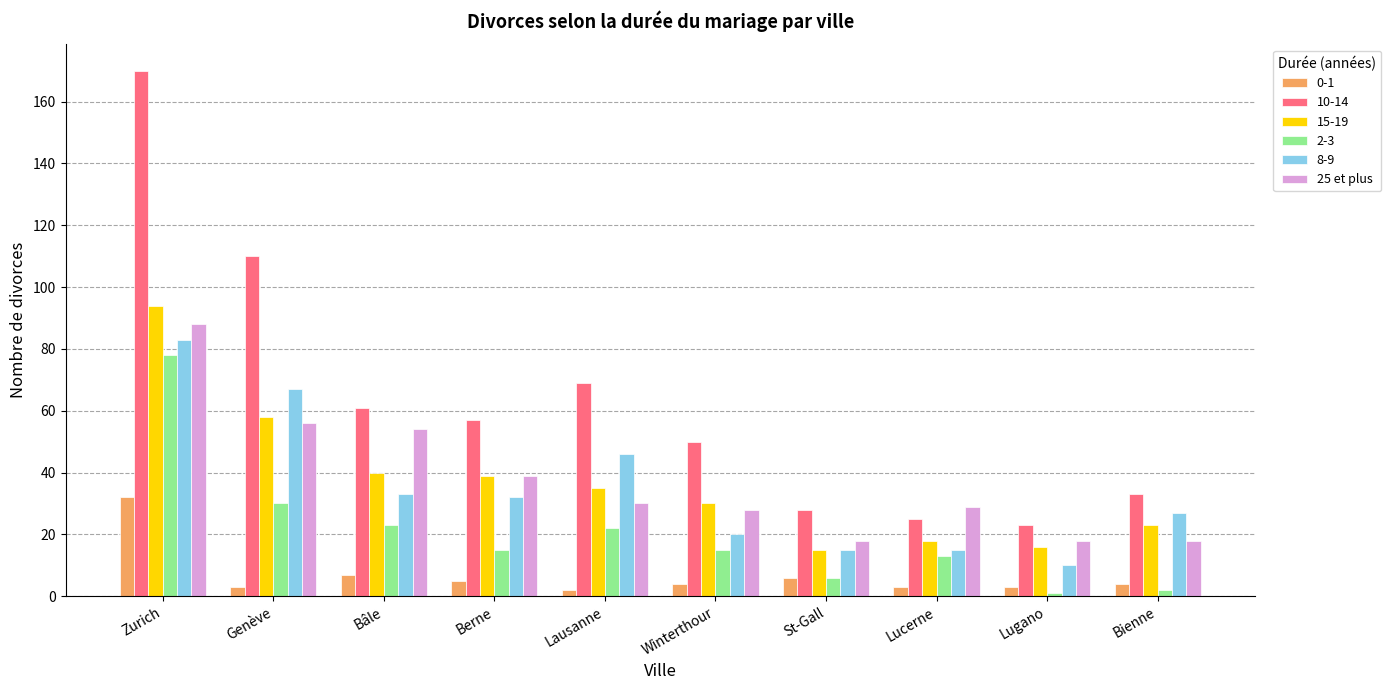

What is the greatest value displayed?

170